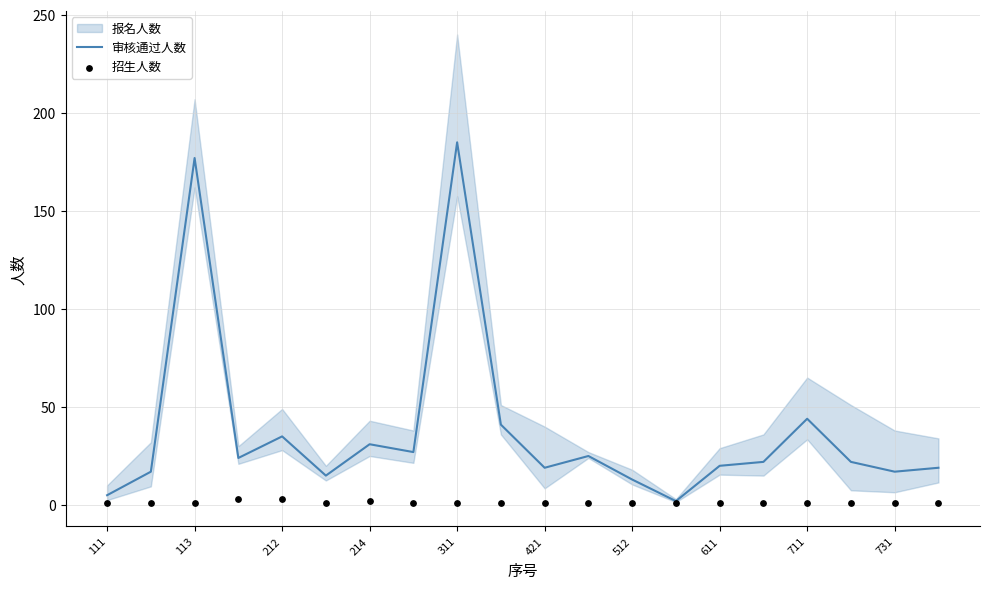

Which series has the widest spread of Y values?

审核通过人数